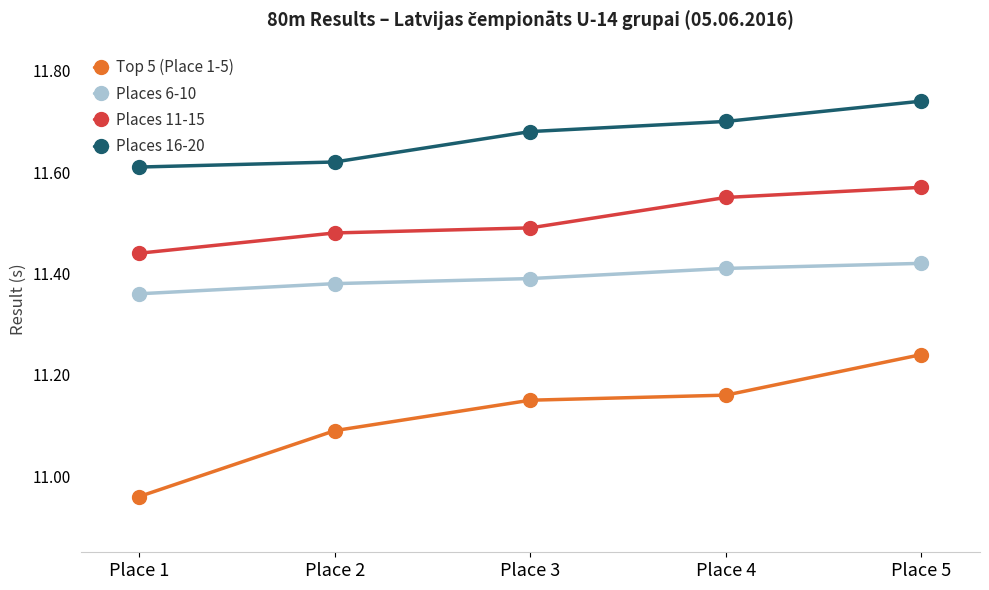

True or false: Places 16-20 and Places 6-10 intersect in this chart.

False